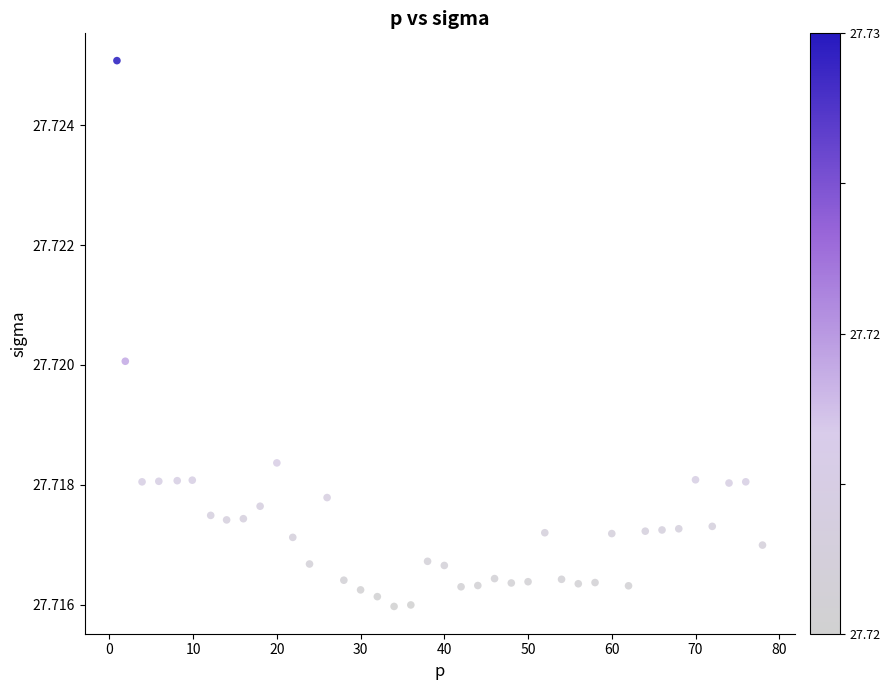

What is the range of X values (max minus min)?

77.1